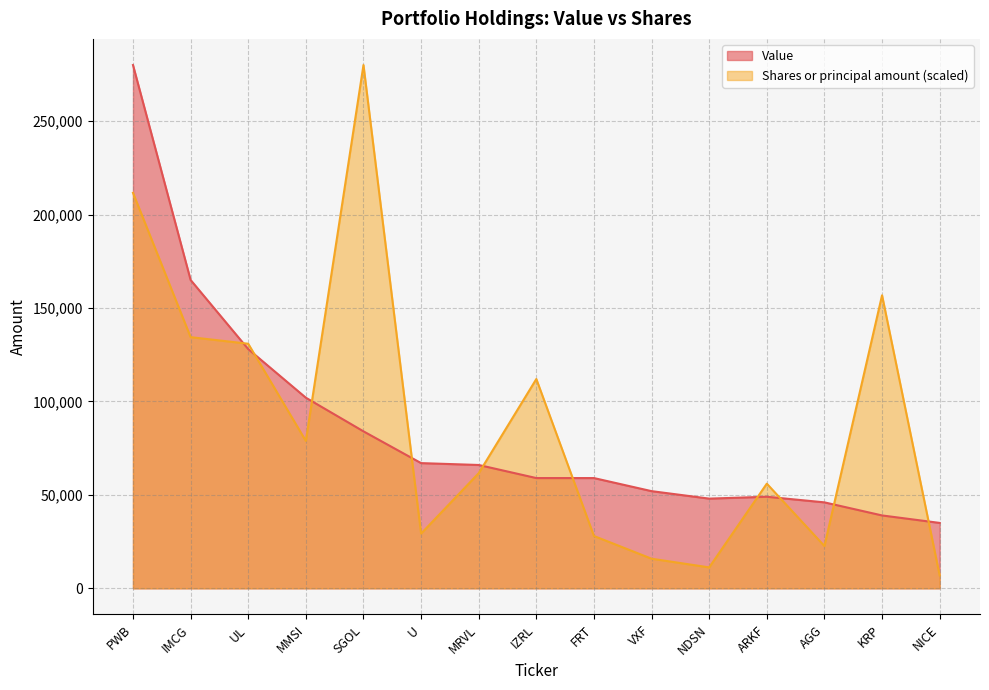

What is the sum of the Value values at FRT and MRVL?

125000